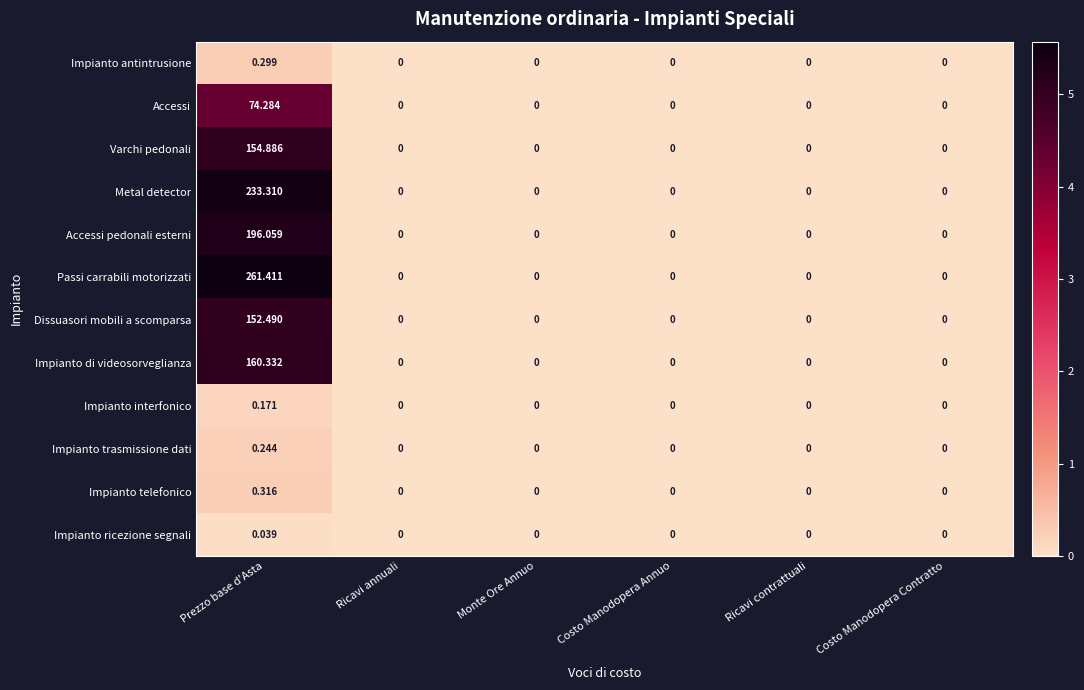

How many distinct data groups are displayed?

12